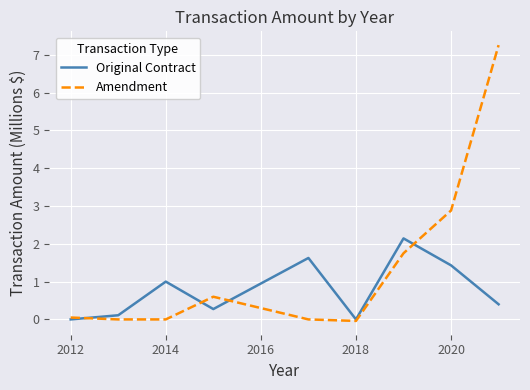

What is the difference between the second highest and minimum values in the Amendment series?

2.9